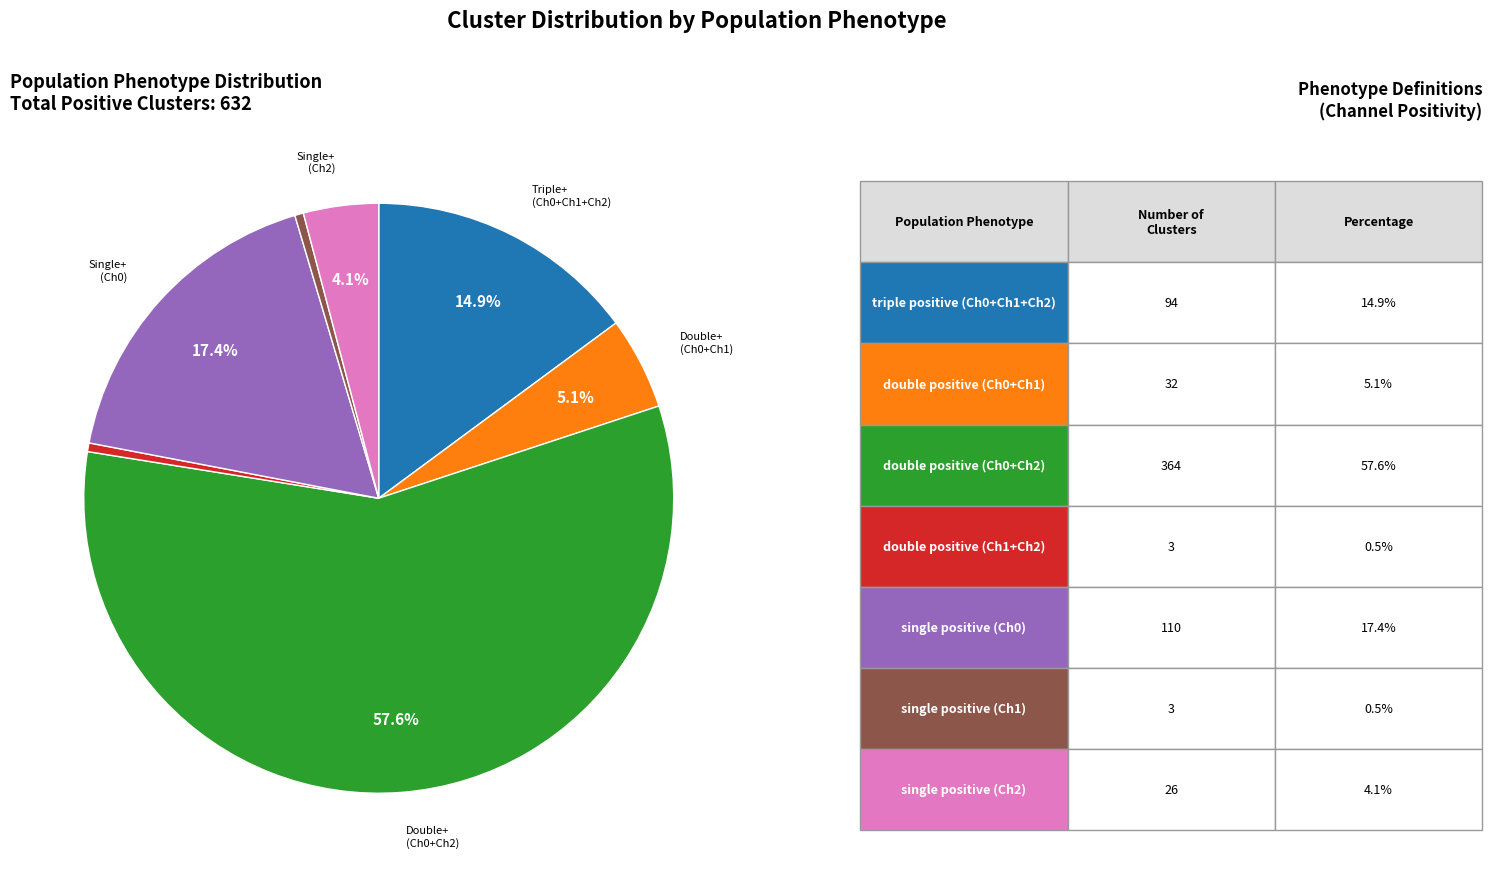

Is there any slice that represents more than half of the pie?

Yes